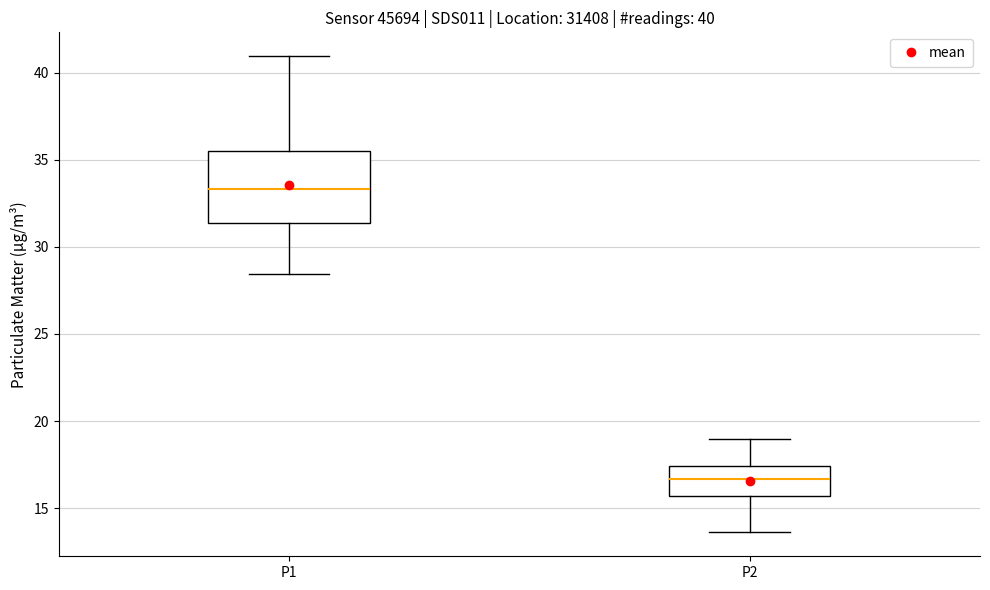

Which box has the highest median line?

P1